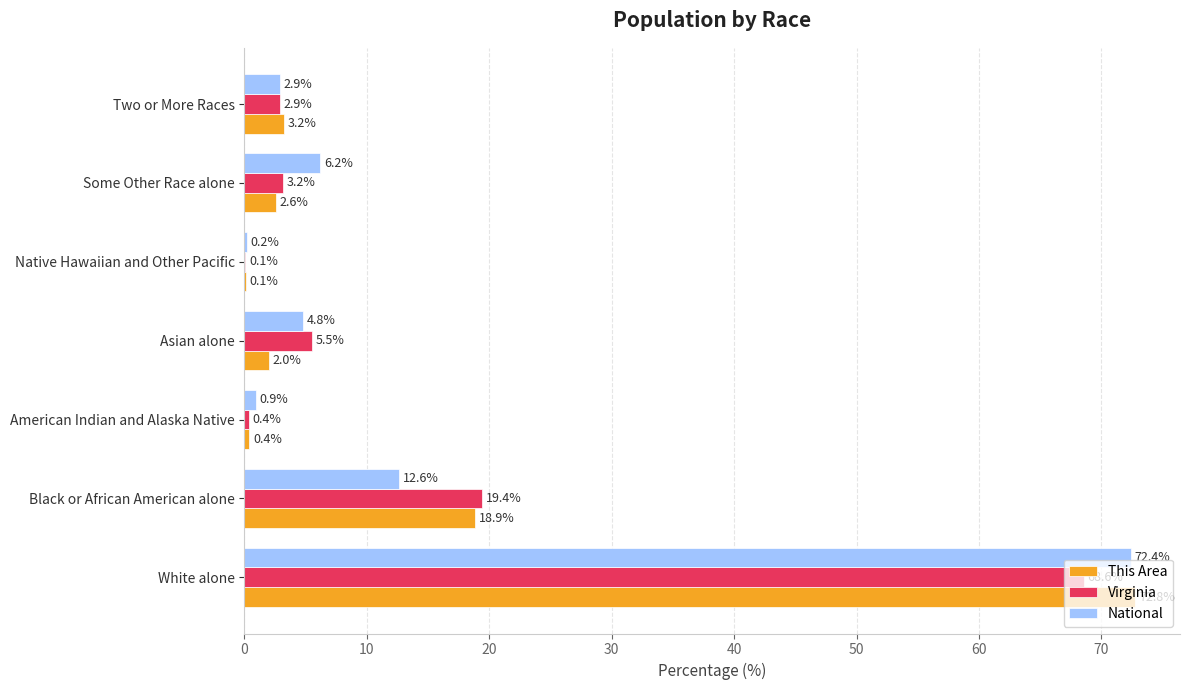

What is the total value across all series at Asian alone?

12.3